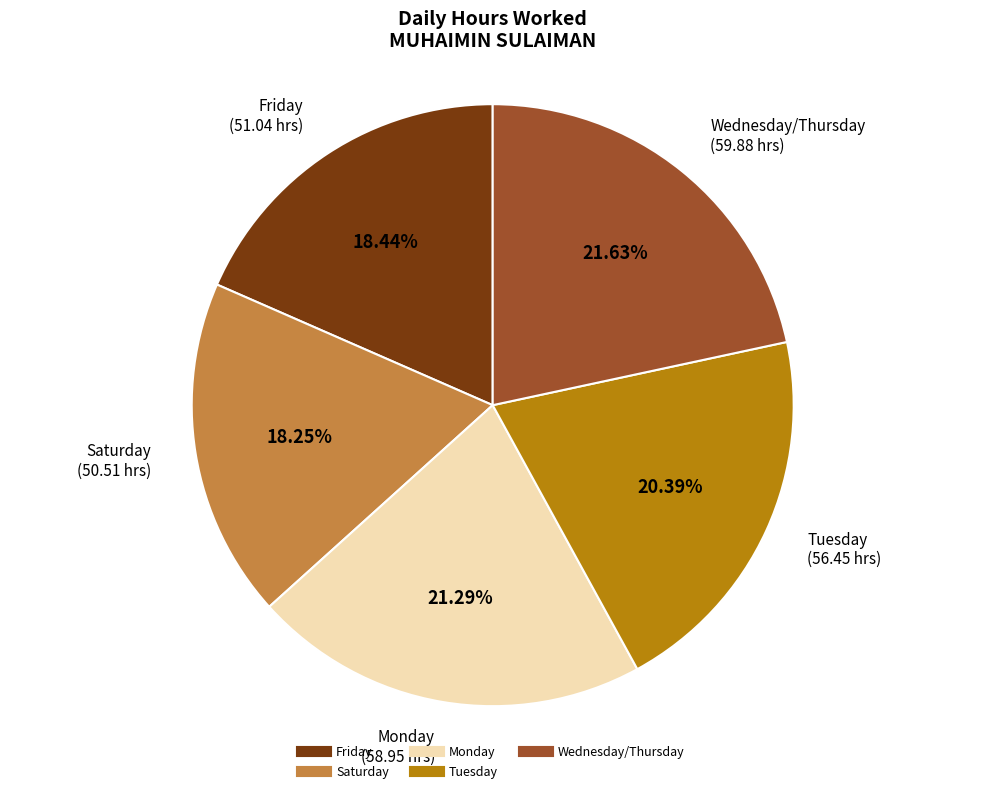

Is there a majority slice in this chart?

No